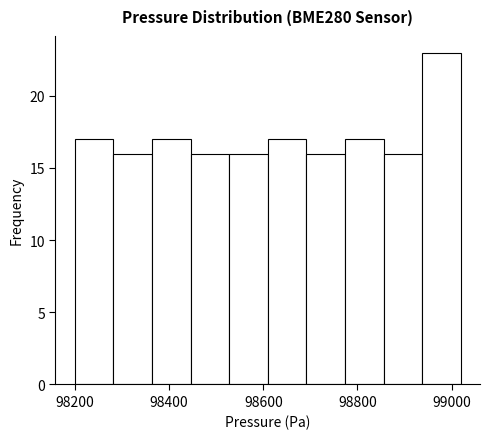

Over which range of the x-axis is the bar tallest?

98940 to 99020